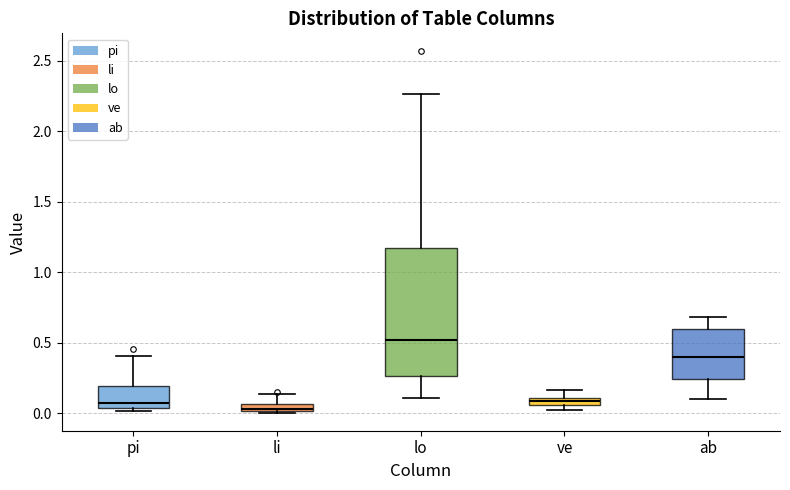

Which box's median line is the highest?

lo